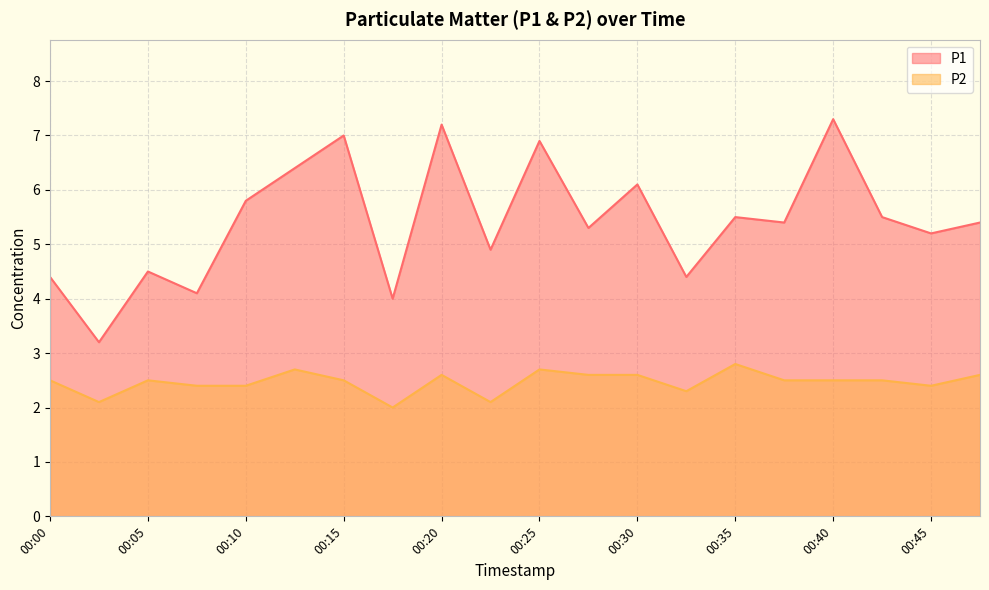

What is the smallest value displayed?

2.0